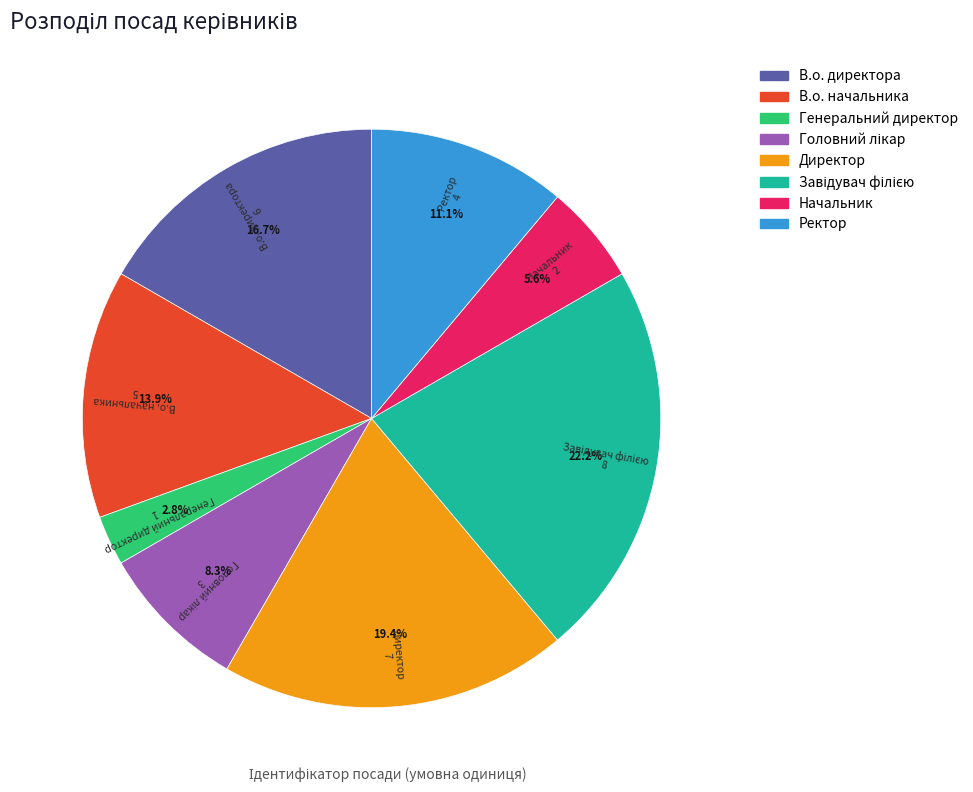

Which has a higher value, Генеральний директор or Директор?

Директор